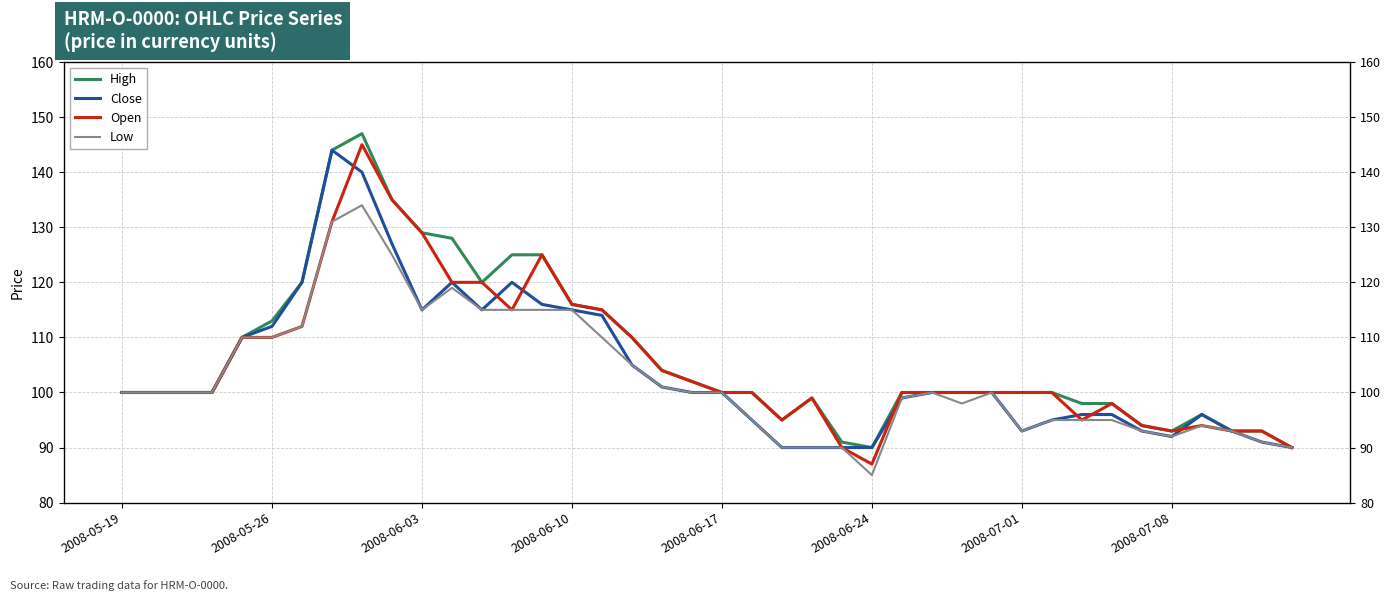

The value of Close at 2008-06-03 is 141. True or false?

False